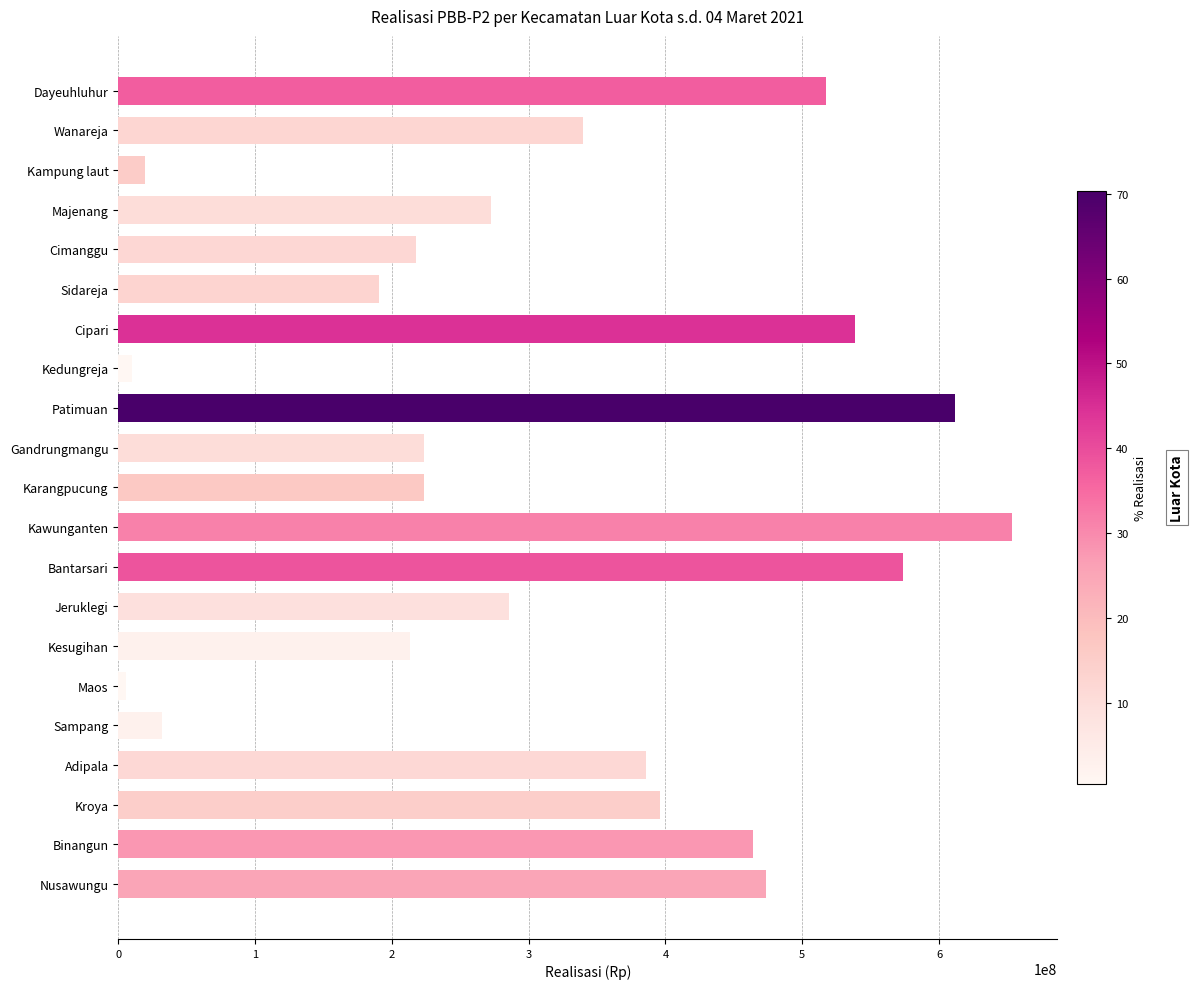

At which category does the chart reach its peak across all series?

Kawunganten